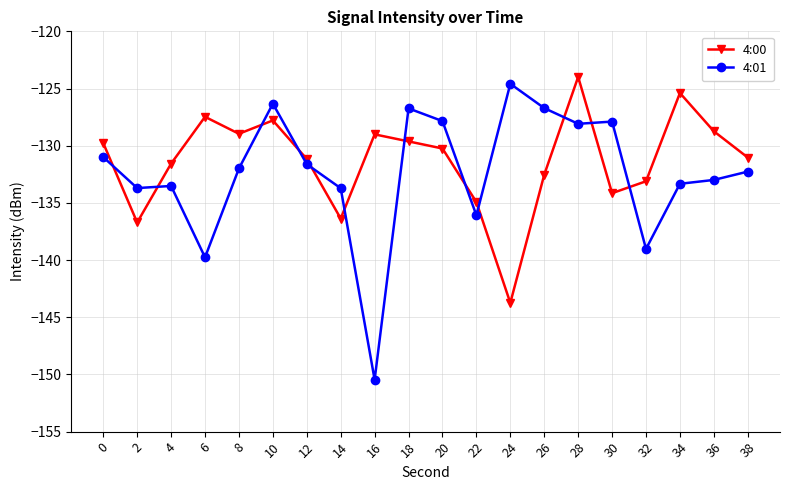

Count the number of categories in the chart.

20